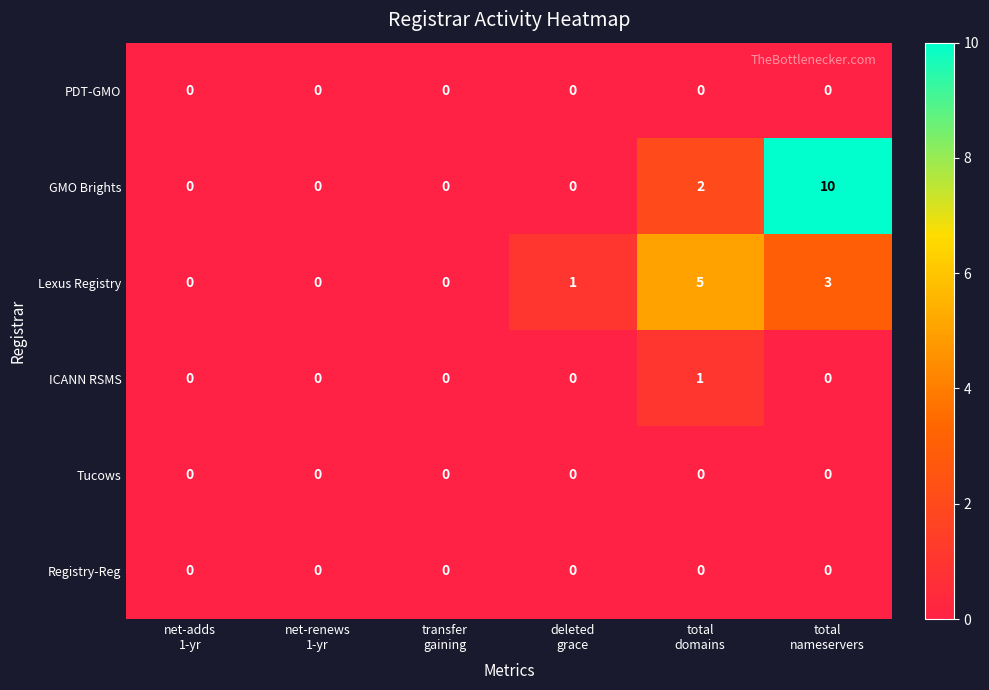

Count the ICANN RSMS values in the range 0 to 1.

6